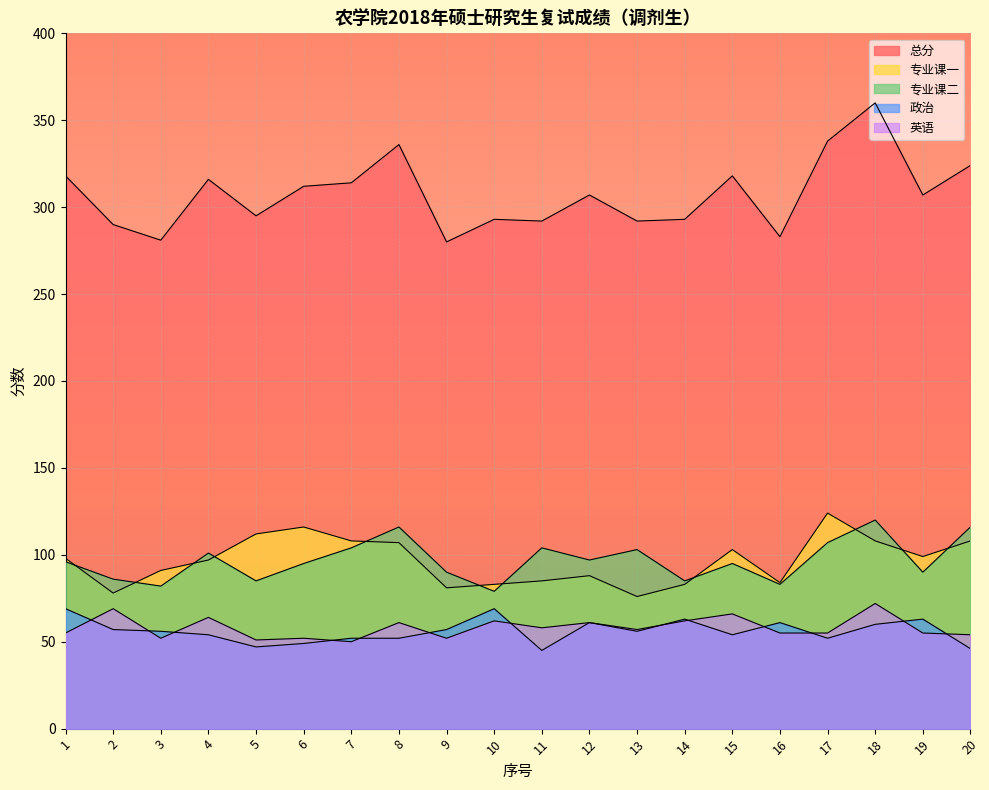

What are all the series names shown in the legend?

总分, 专业课一, 专业课二, 政治, 英语